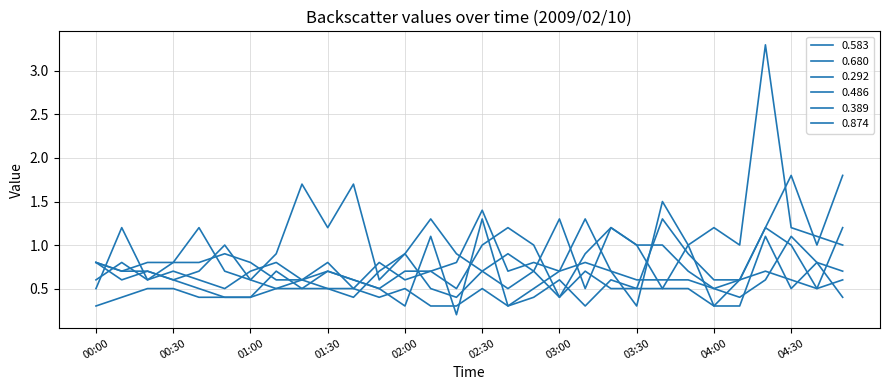

What is the difference between the maximum and minimum values in the 0.389 series?

0.9